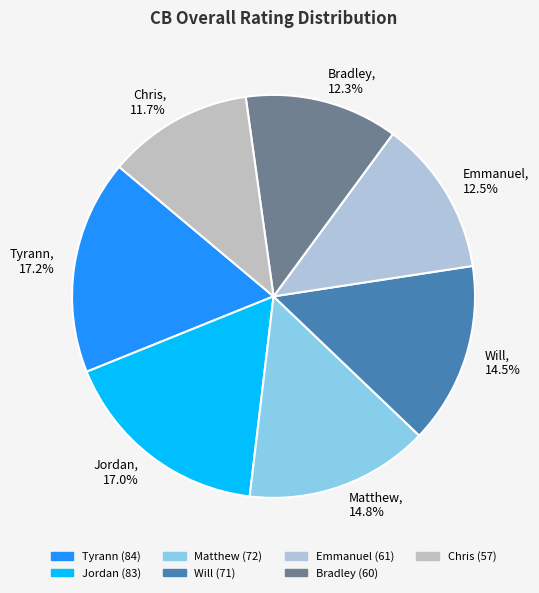

What is the smallest slice in the pie chart?

Chris